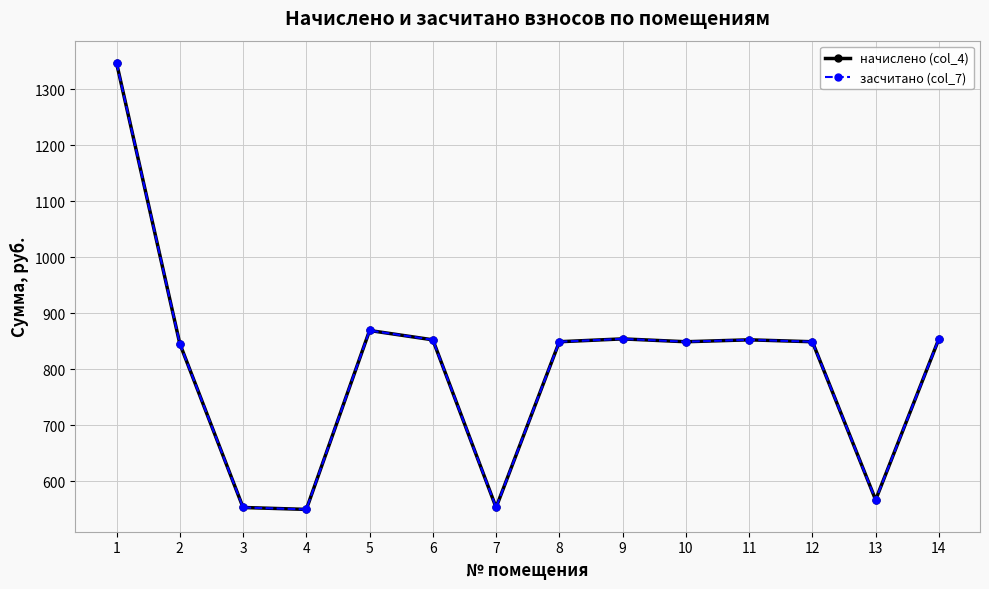

Reading left to right, extract all data points from this chart.

начислено (col_4): 1=1346.5	2=845.4	3=552.8	4=549.4	5=868.9	6=852.2	7=552.8	8=848.8	9=853.9	10=848.8	11=852.2	12=848.8	13=566.4	14=853.9
засчитано (col_7): 1=1346.5	2=845.4	3=552.8	4=549.4	5=868.9	6=852.2	7=552.8	8=848.8	9=853.9	10=848.8	11=852.2	12=848.8	13=566.4	14=853.9